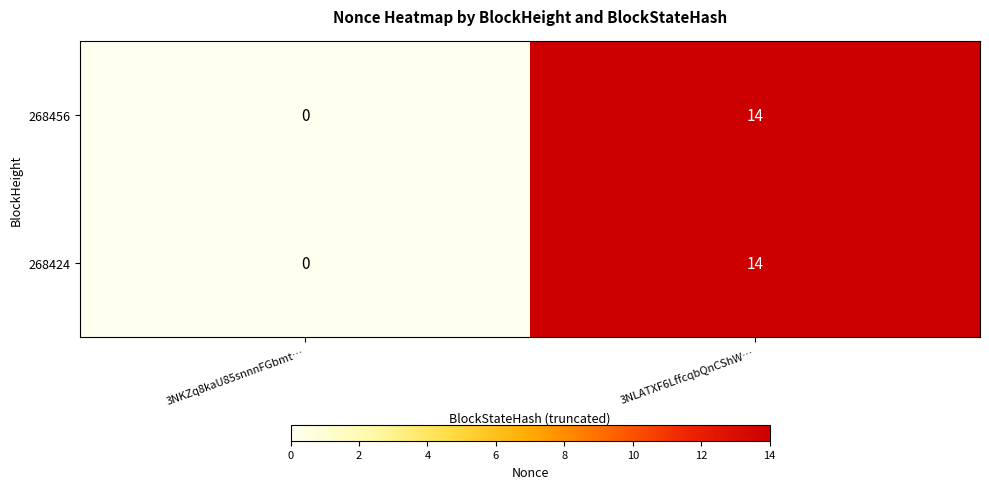

What is the difference between the maximum and minimum values in the 268424 series?

14